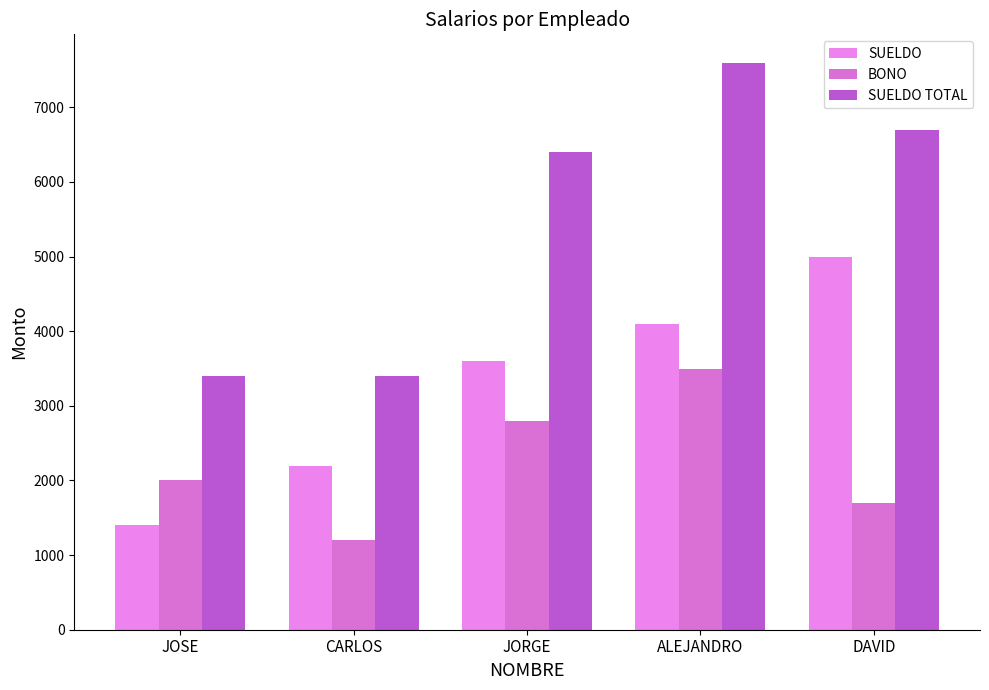

Which category has the lowest value in the SUELDO series?

JOSE